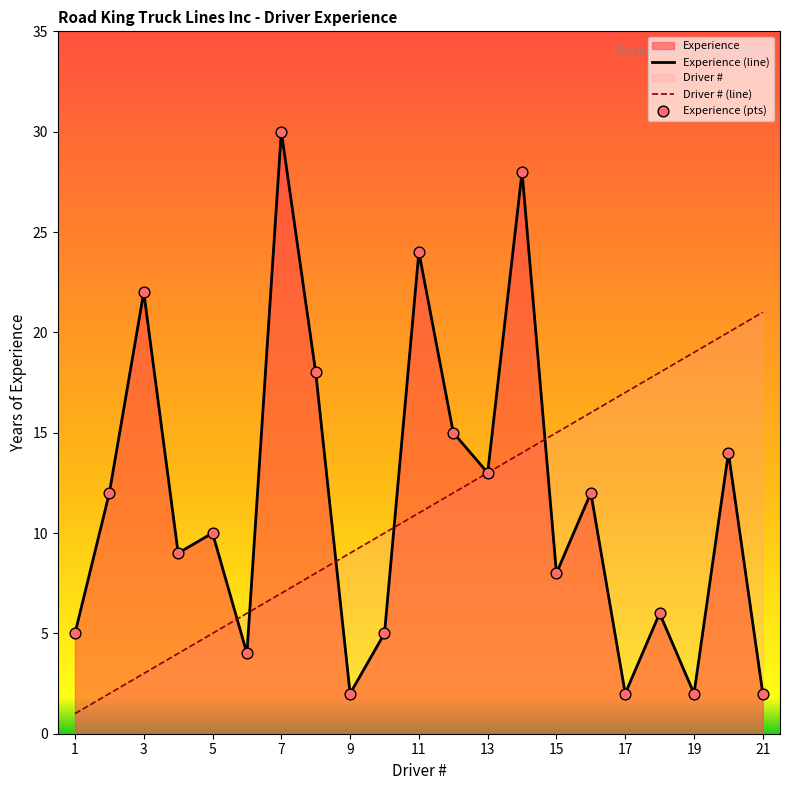

What is the maximum value for Driver # (line)?

21